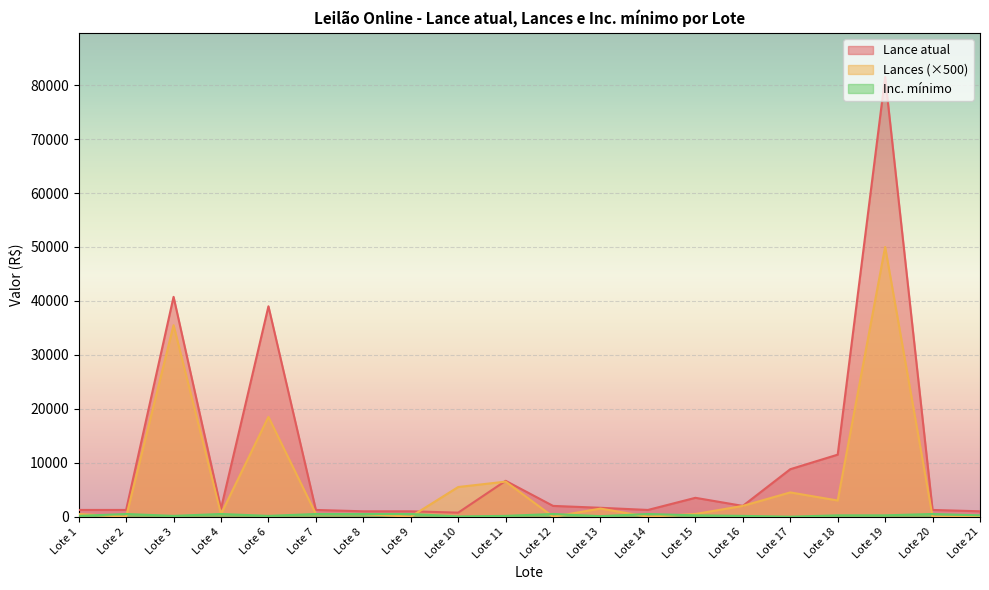

The value of Lances at Lote 9 is 0. True or false?

True